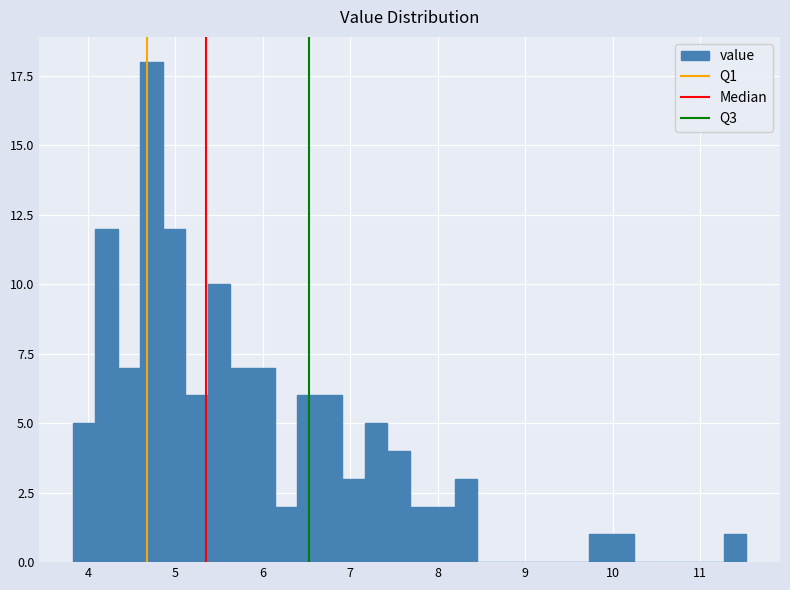

Read against the x-axis, roughly where is the centre of the tallest bar?

4.7